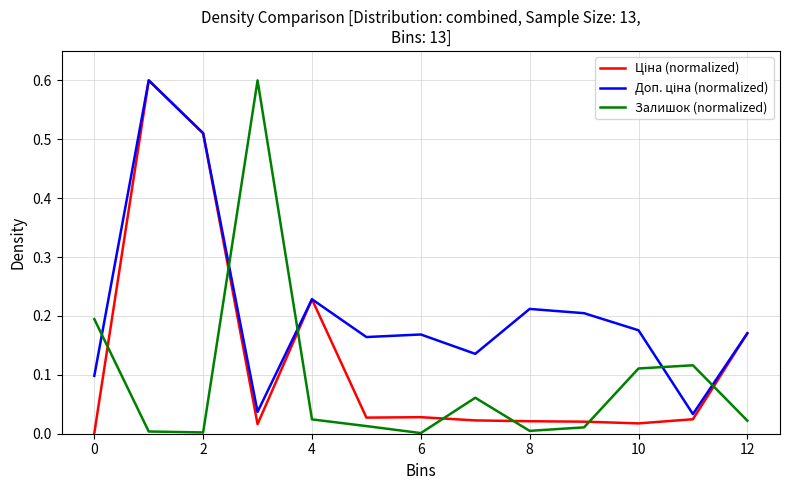

What is the greatest value displayed?

0.6